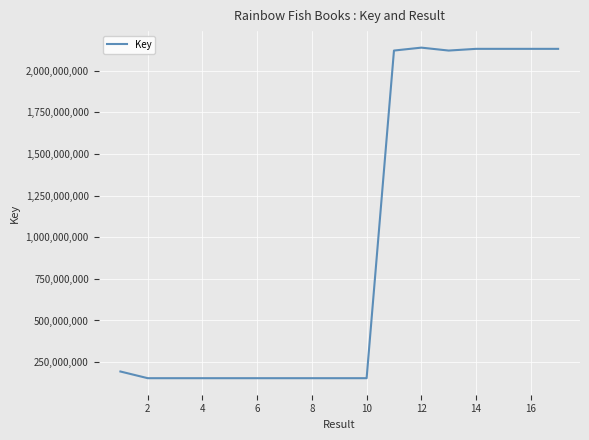

What is the difference between the maximum and minimum values?

1984011864